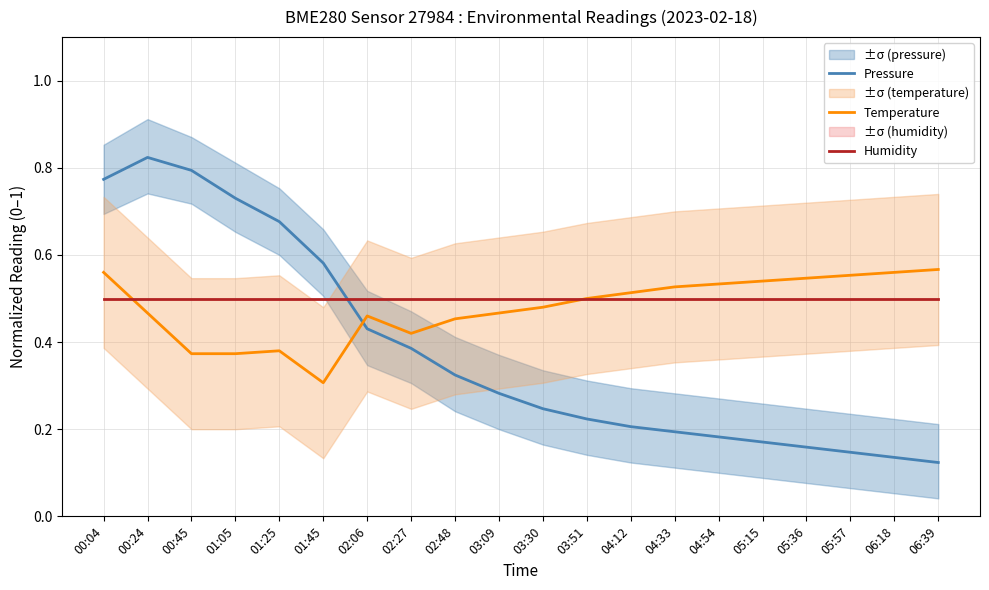

Where is Temperature nearest to the value 0?

01:45